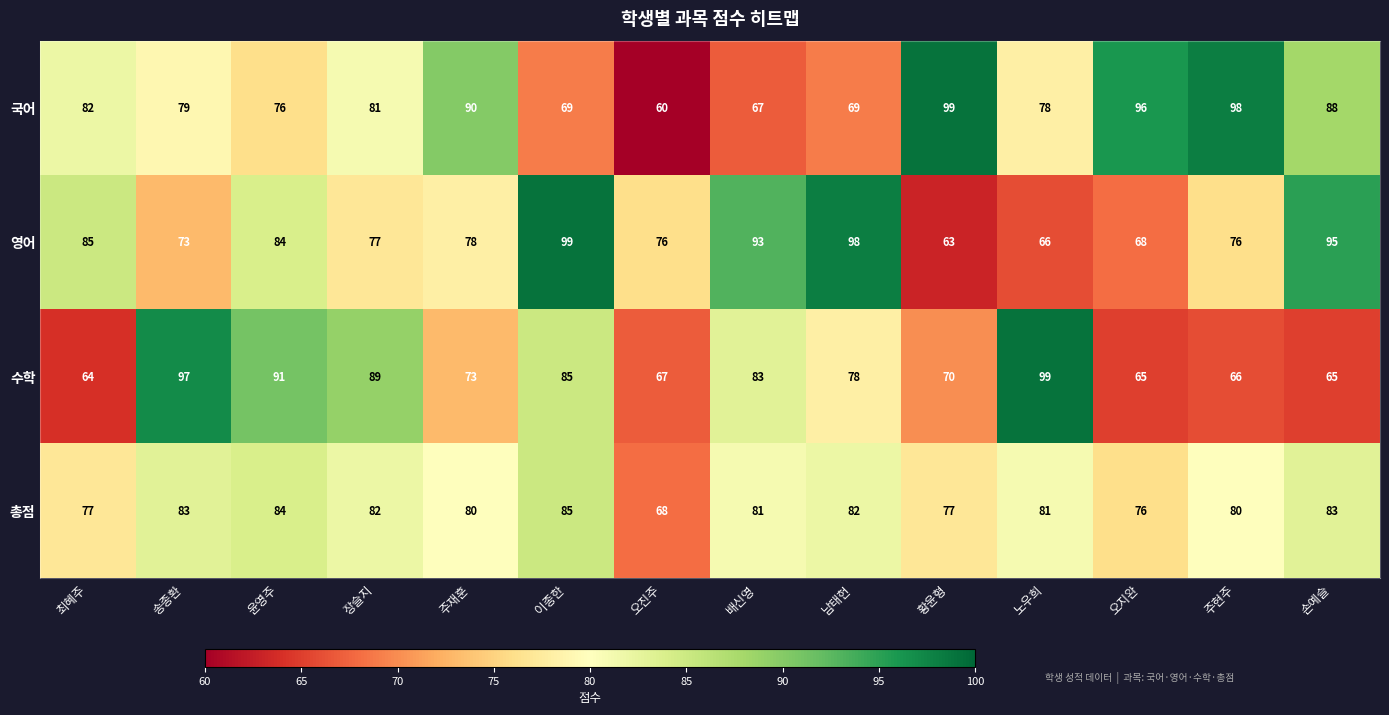

What is the average value of the 국어 series?

81